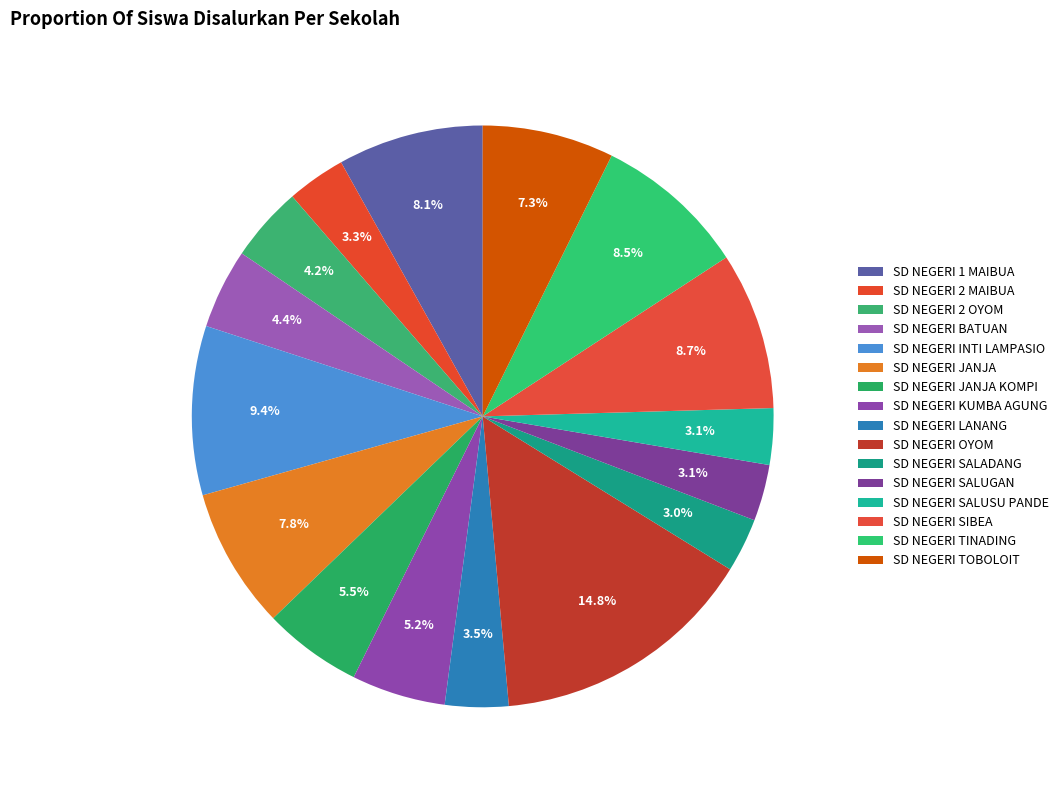

Does SD NEGERI 1 MAIBUA represent more than half of the total?

No